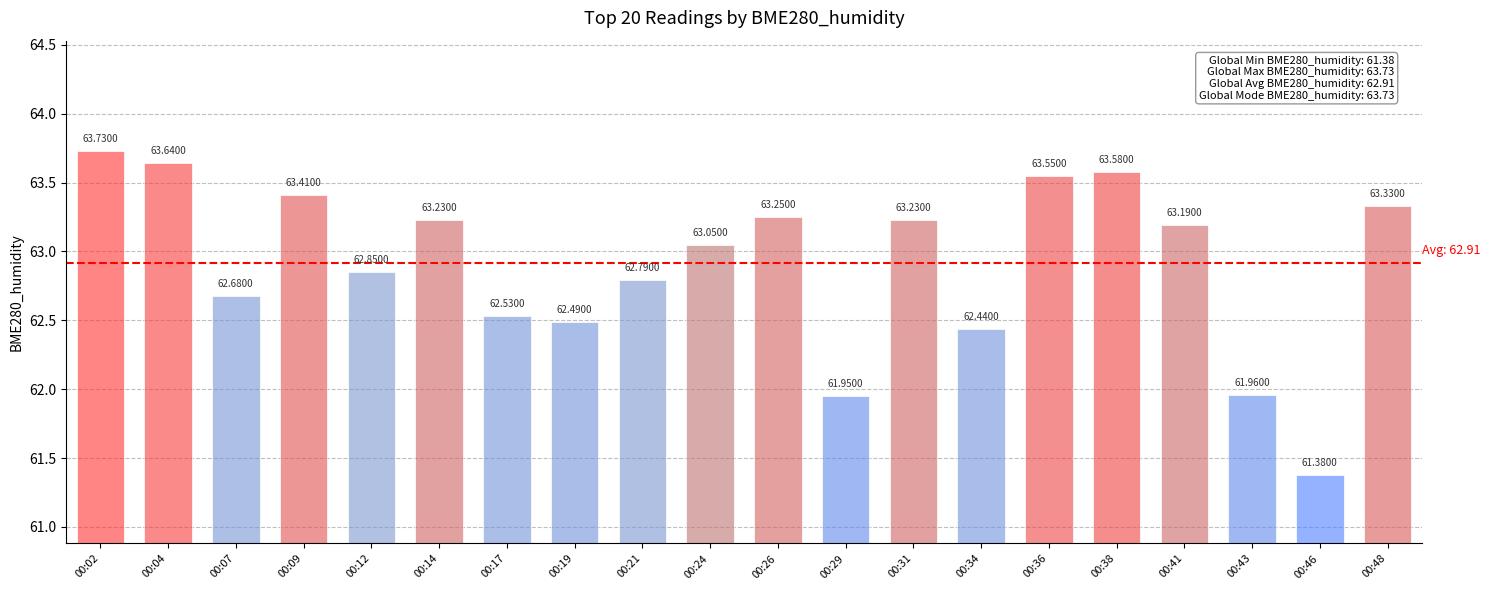

Approximately how many times larger is the value at 00:48 compared to 00:26?

1.0